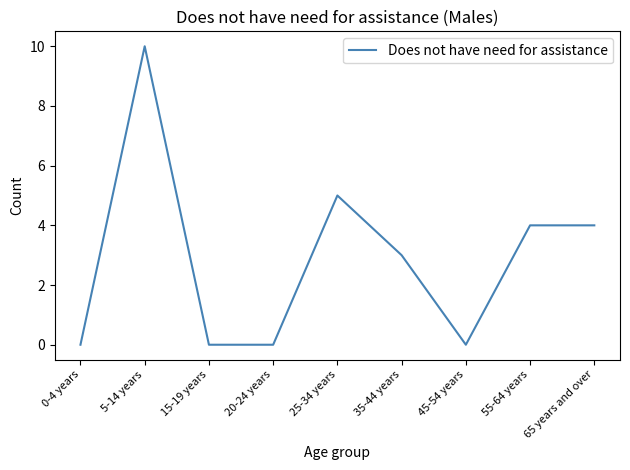

What is the maximum value shown in the chart?

10